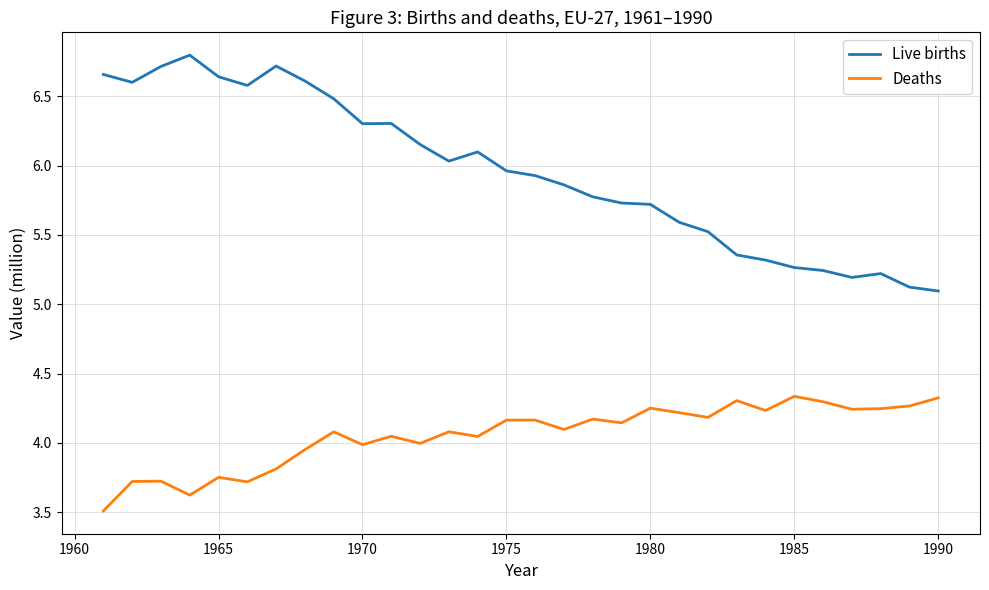

What is the difference between the maximum and minimum values in the Live births series?

1.7